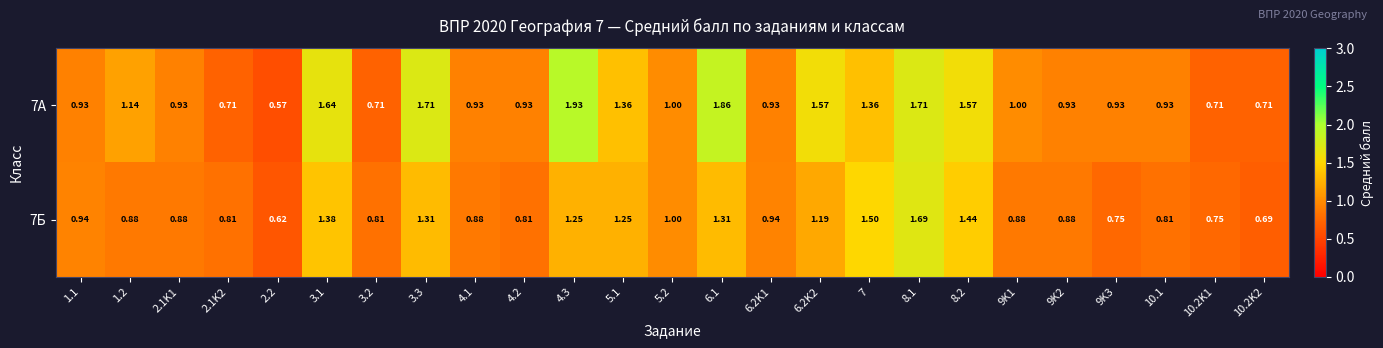

Is the value of 7А at 4.2 greater than the value of 7Б at 9K2?

Yes